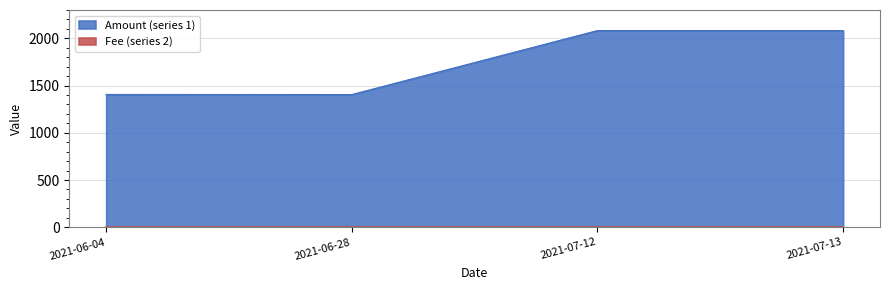

Reading left to right, transcribe all the data shown in this chart.

2021-06-04=1405.8	2021-06-28=1404.8	2021-07-12=2082.2	2021-07-13=2082.2